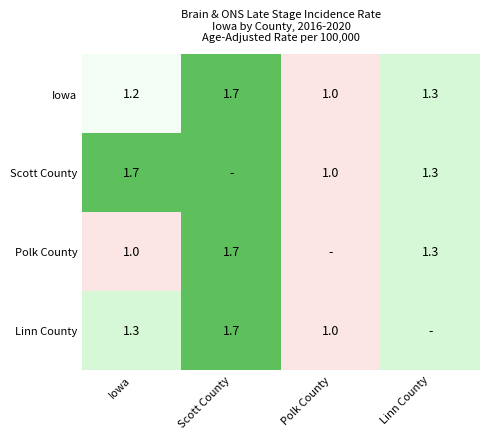

What is the total value across all series at Iowa?

5.2